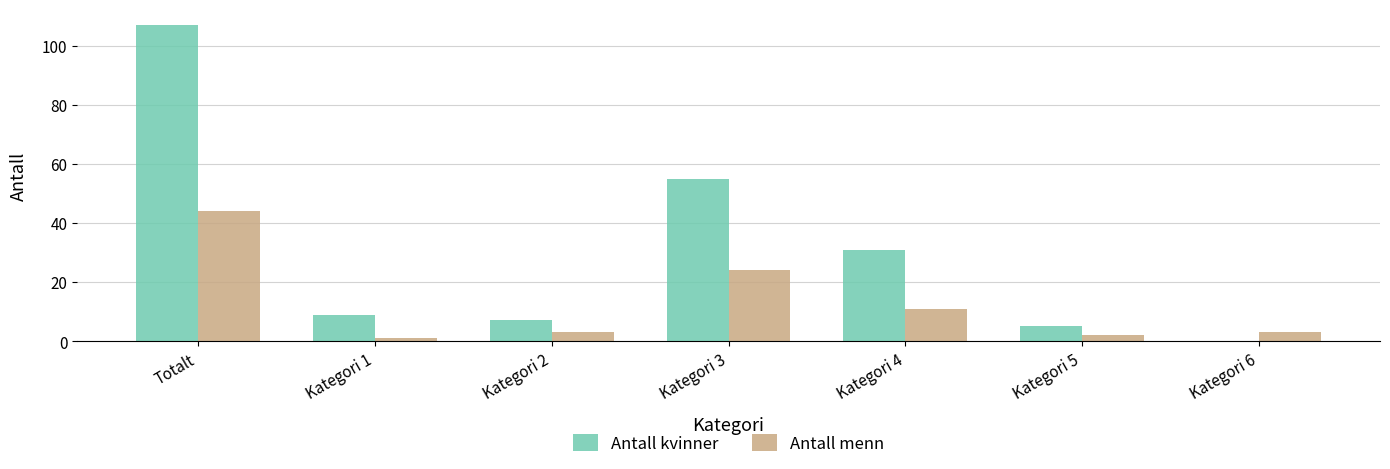

Where does the Antall kvinner series first go above 9?

Totalt